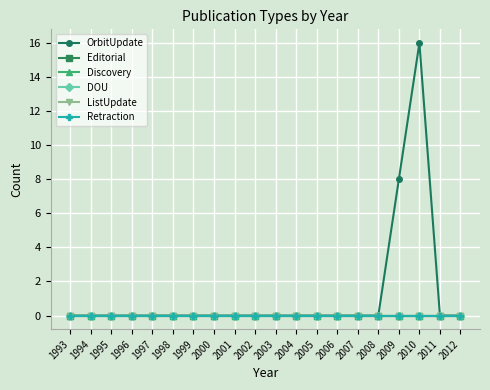

Does the chart have visible grid lines?

Yes